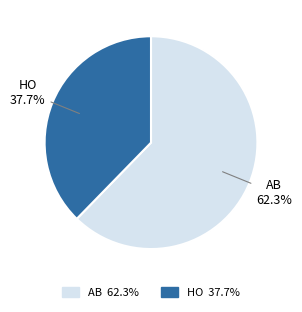

To the nearest percent, what is the average slice percentage?

50%